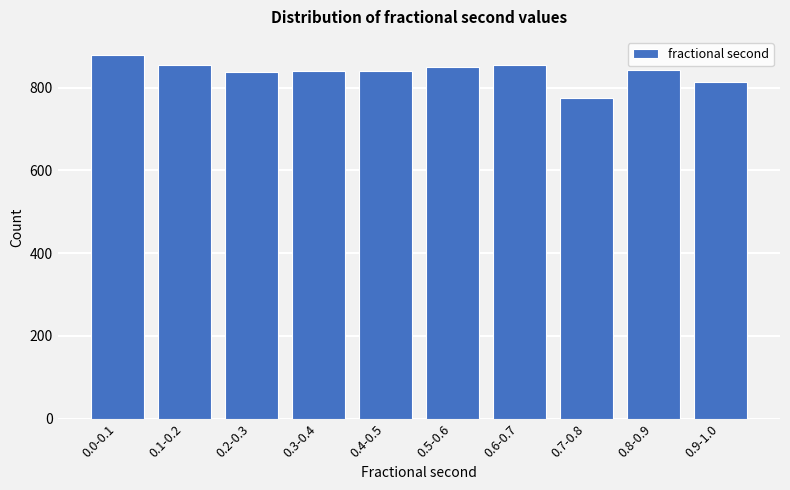

Read the value at 0.7-0.8.

775